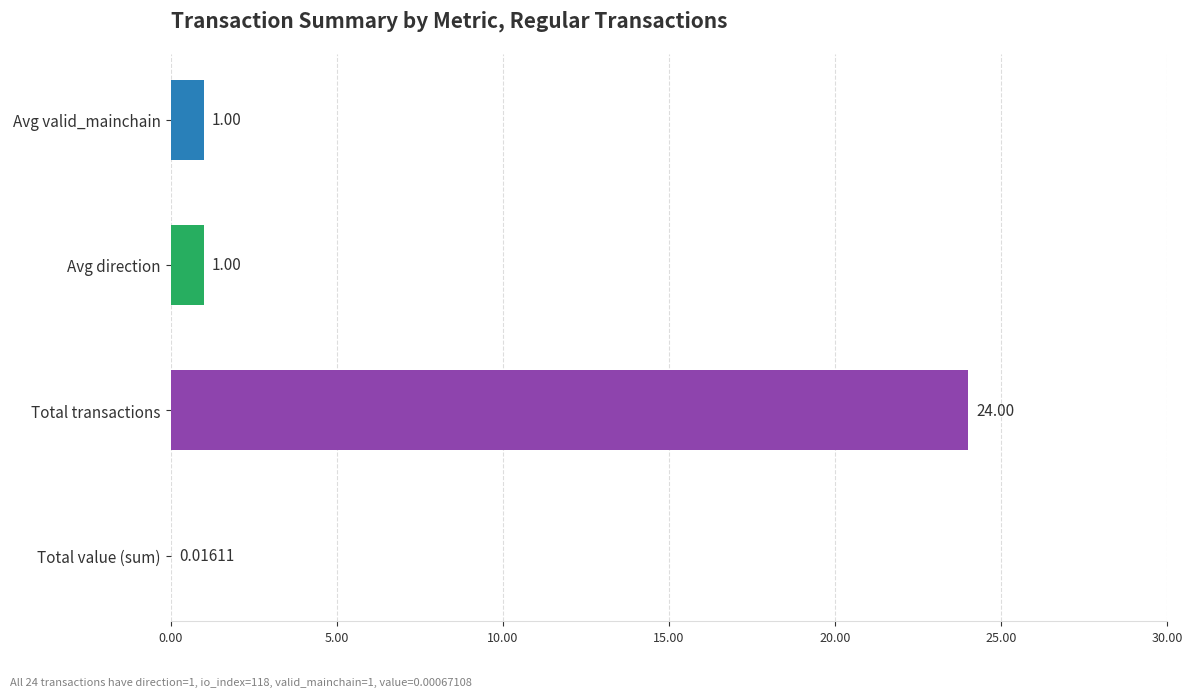

What is the sum of all values?

26.0